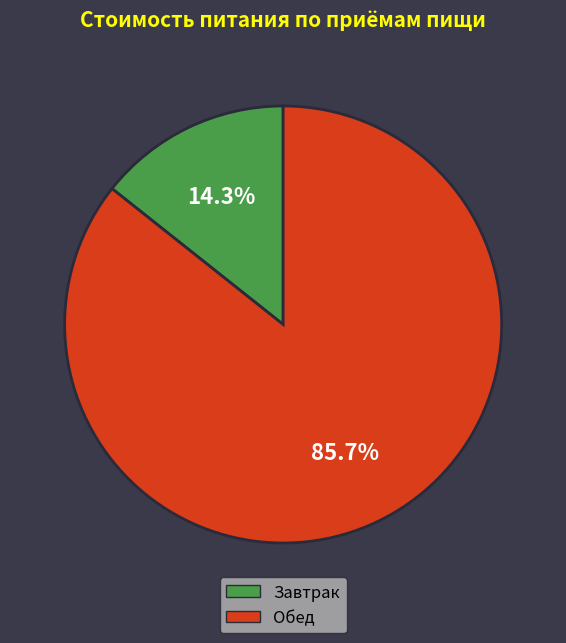

Do Обед and Завтрак together represent more than half of the pie?

Yes